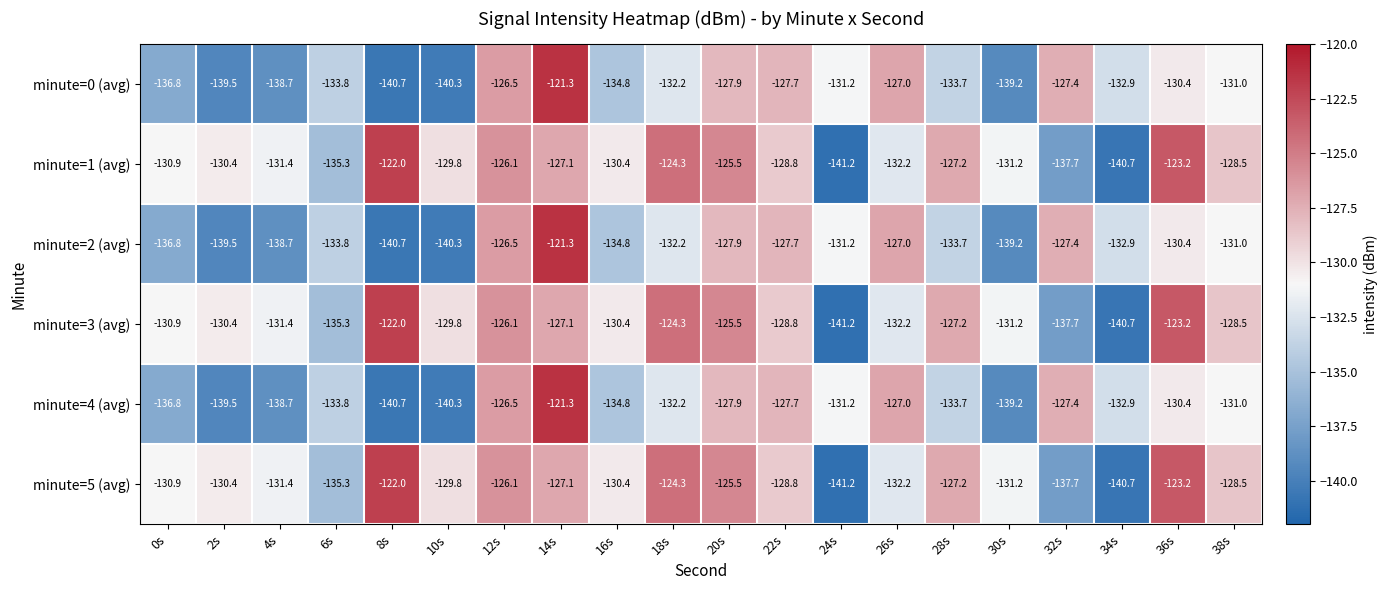

What is the minimum value shown in the chart?

-141.2